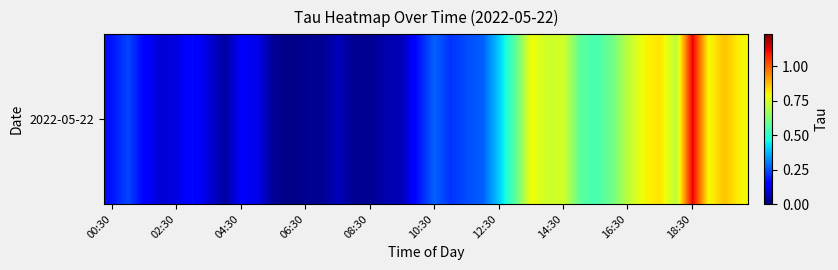

What is the sum of all values?

14.4